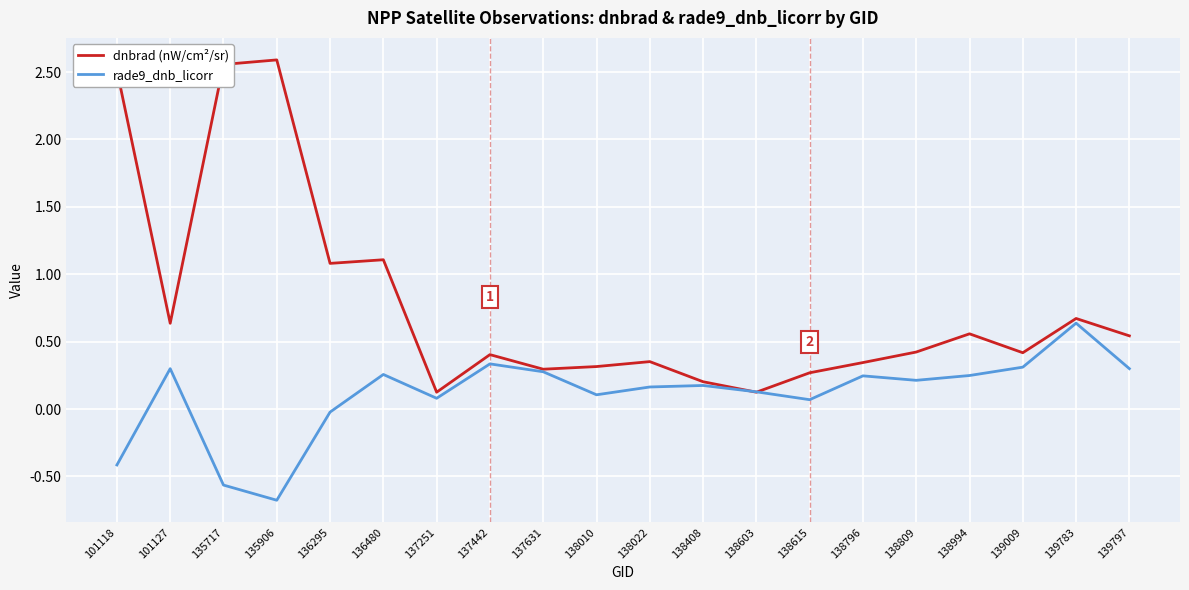

Which series has the largest range (max minus min)?

dnbrad (nW/cm²/sr)